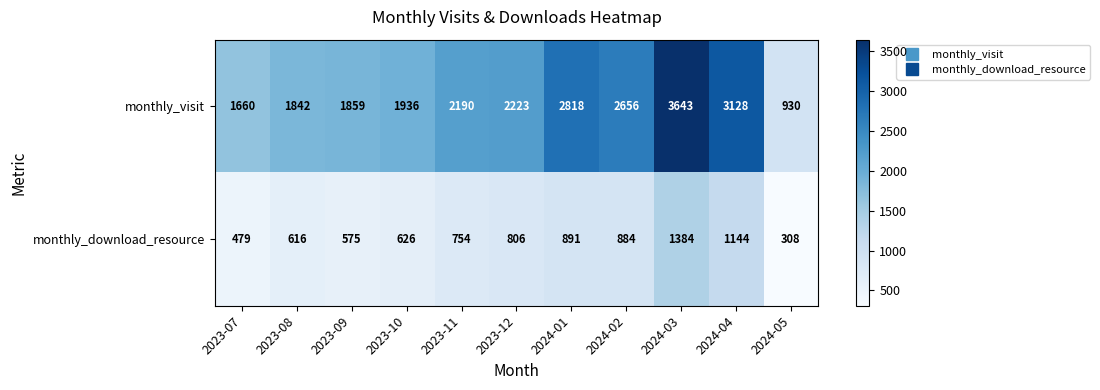

Read the monthly_download_resource value at 2023-12, to the nearest 50.

800